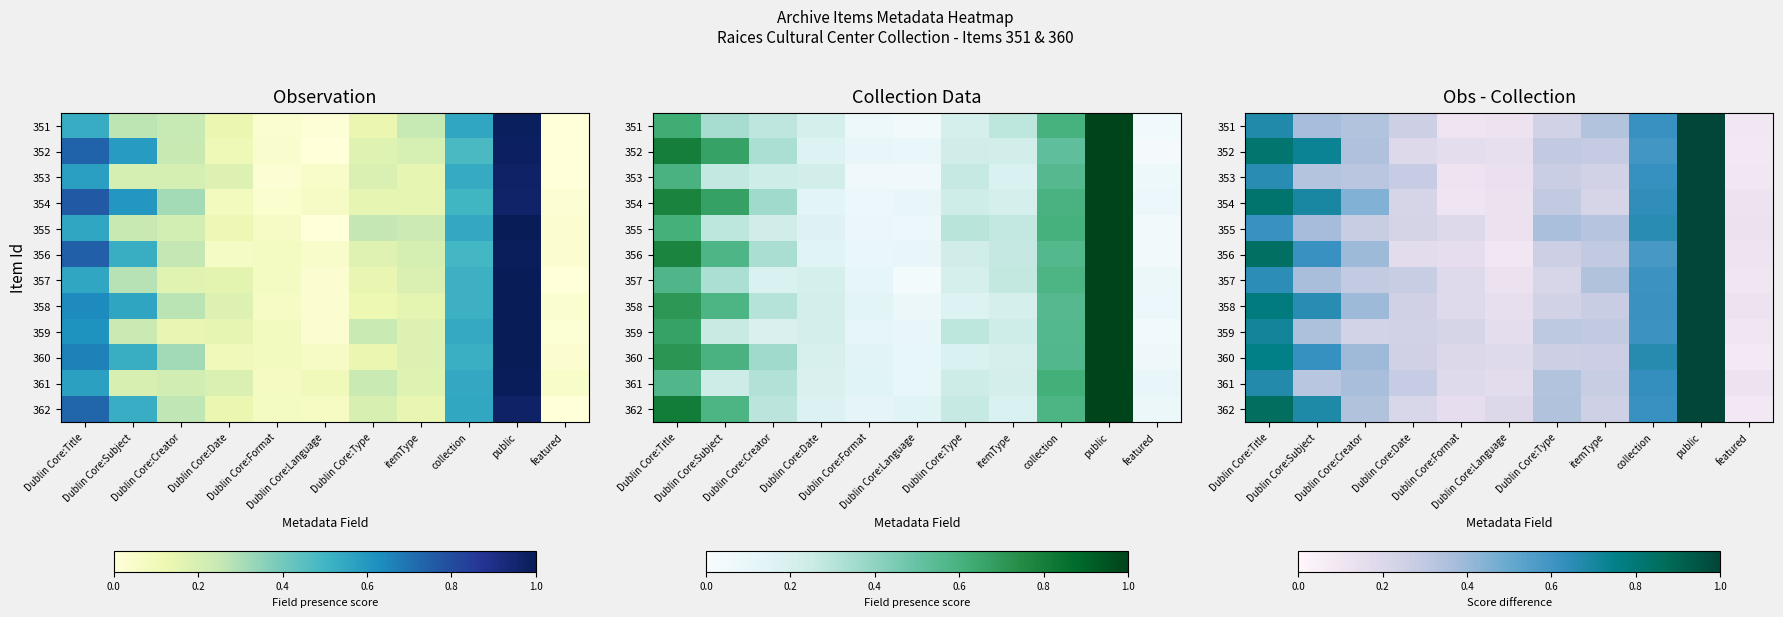

Between Dublin Core:Type and public, which is larger?

public